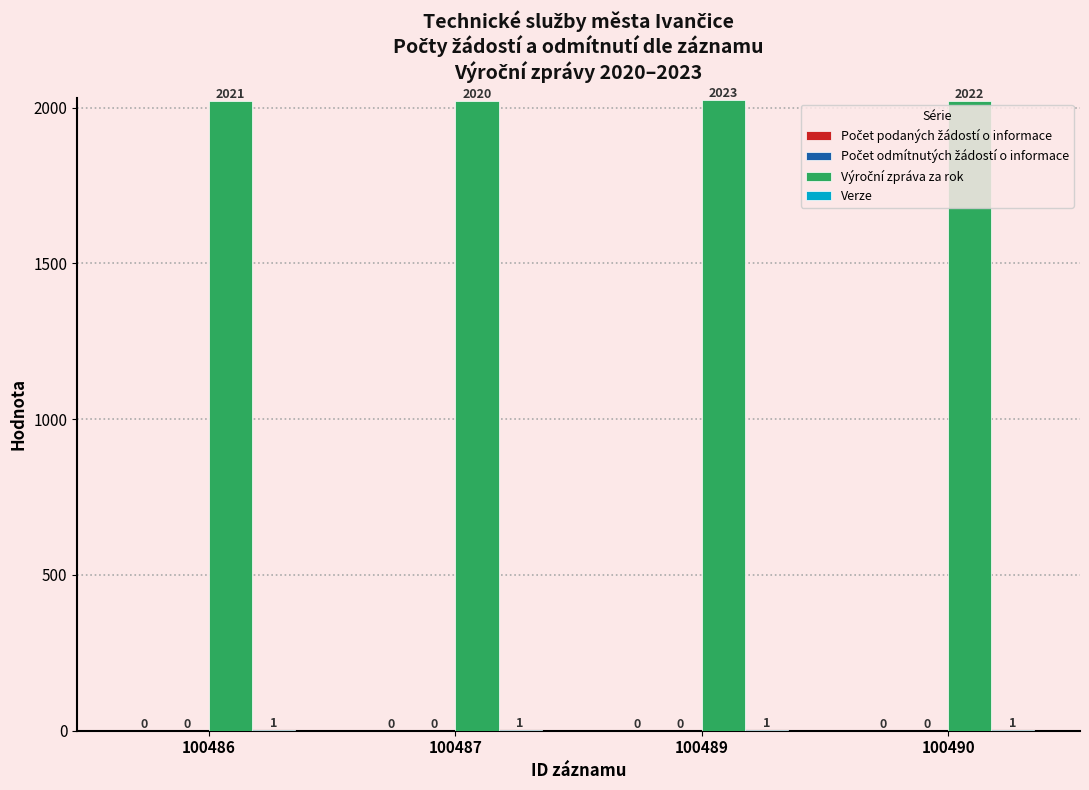

What is the total value across all series at 100490?

2023